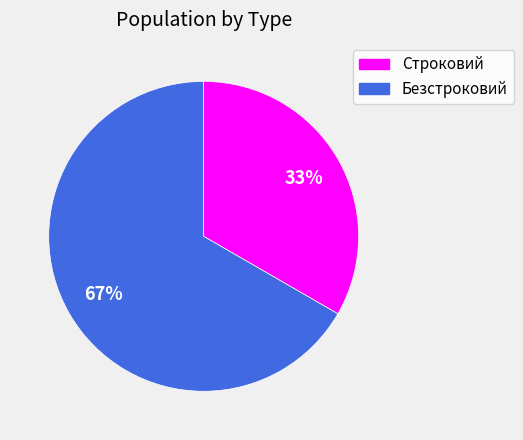

Which slice is the largest?

Безстроковий